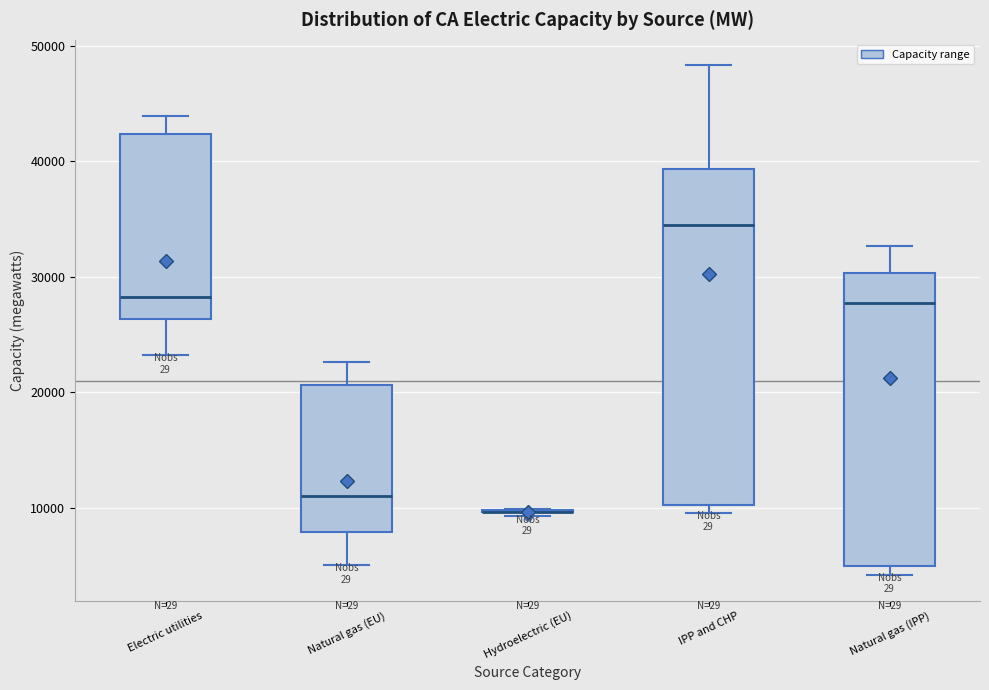

Reading left to right, read every box against the y-axis: the position of its median line, the range the box covers, and the ends of its whiskers. The values are not printed on the chart, so give them approximately, as read against the axis.

Electric utilities: median 28000, box 26000 to 42000, whiskers 23000 to 44000
Natural gas (EU): median 11000, box 8000 to 21000, whiskers 5000 to 23000
Hydroelectric (EU): box collapsed to a line at 10000, whiskers 9000 to 10000
IPP and CHP: median 34000, box 10000 to 39000, whiskers 10000 (just below the box's lower edge) to 48000
Natural gas (IPP): median 28000, box 5000 to 30000, whiskers 4000 to 33000